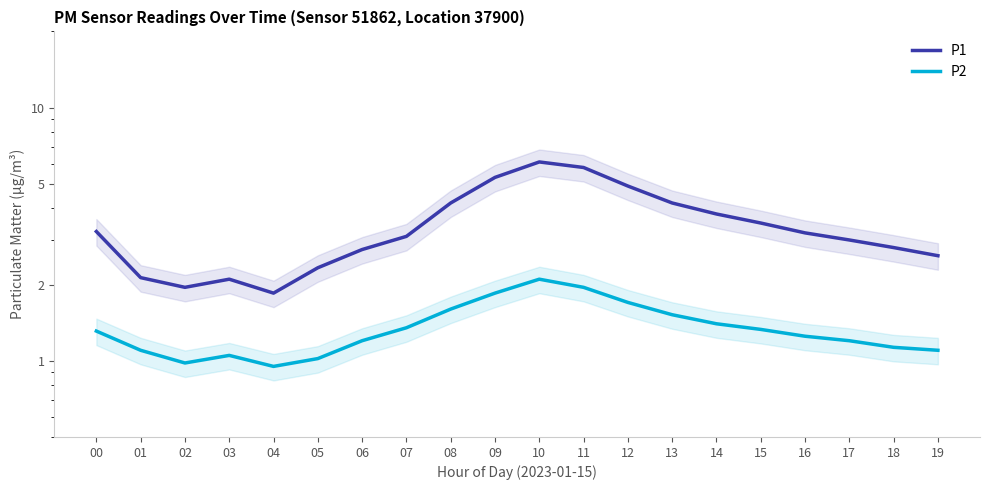

At which category does P1 reach its first local peak?

03